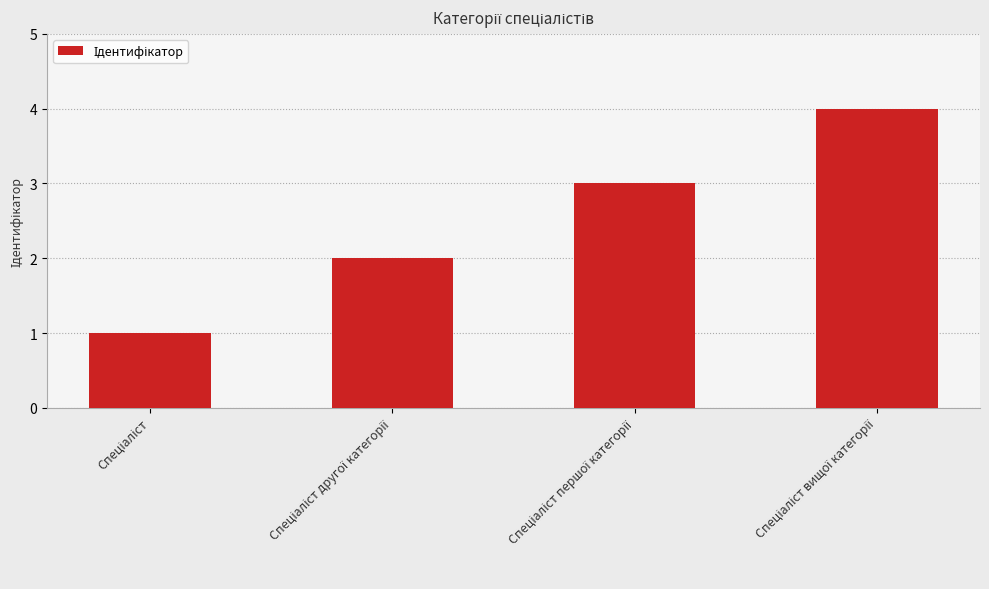

Are the bars grouped side by side (vs. stacked)?

No